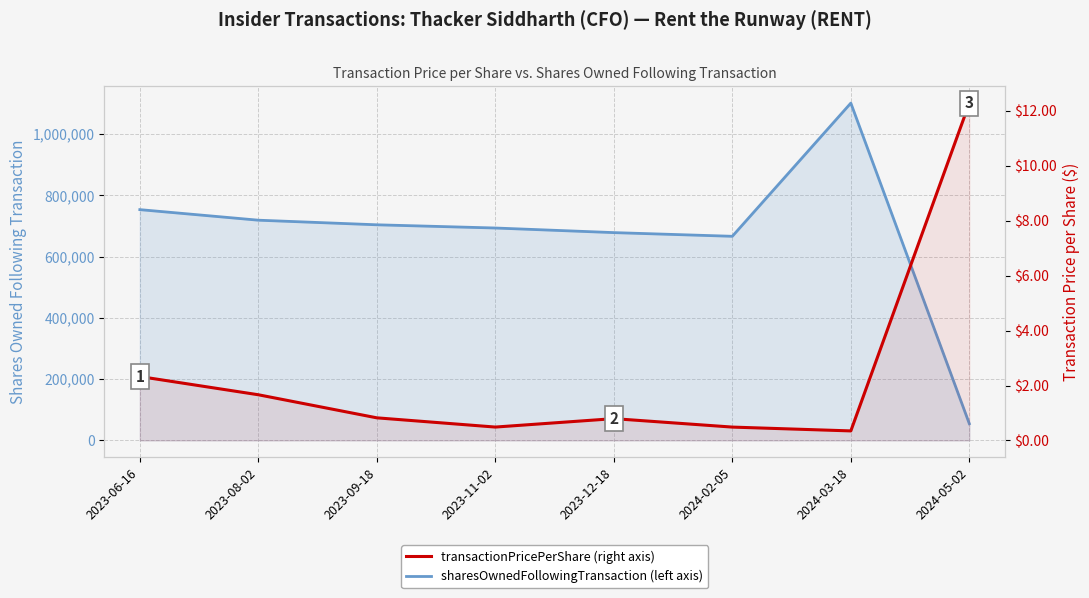

Which series changed the most between 2023-08-02 and 2023-09-18?

sharesOwnedFollowingTransaction